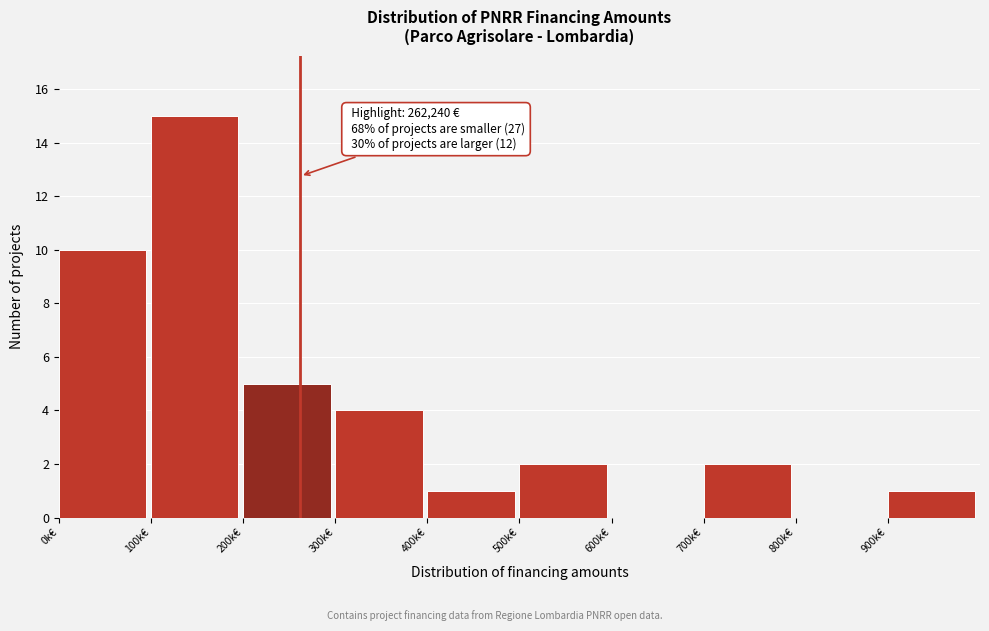

Reading right to left, extract all data points from this chart.

900k€=1	800k€=0	700k€=2	600k€=0	500k€=2	400k€=1	300k€=4	200k€=5	100k€=15	0k€=10